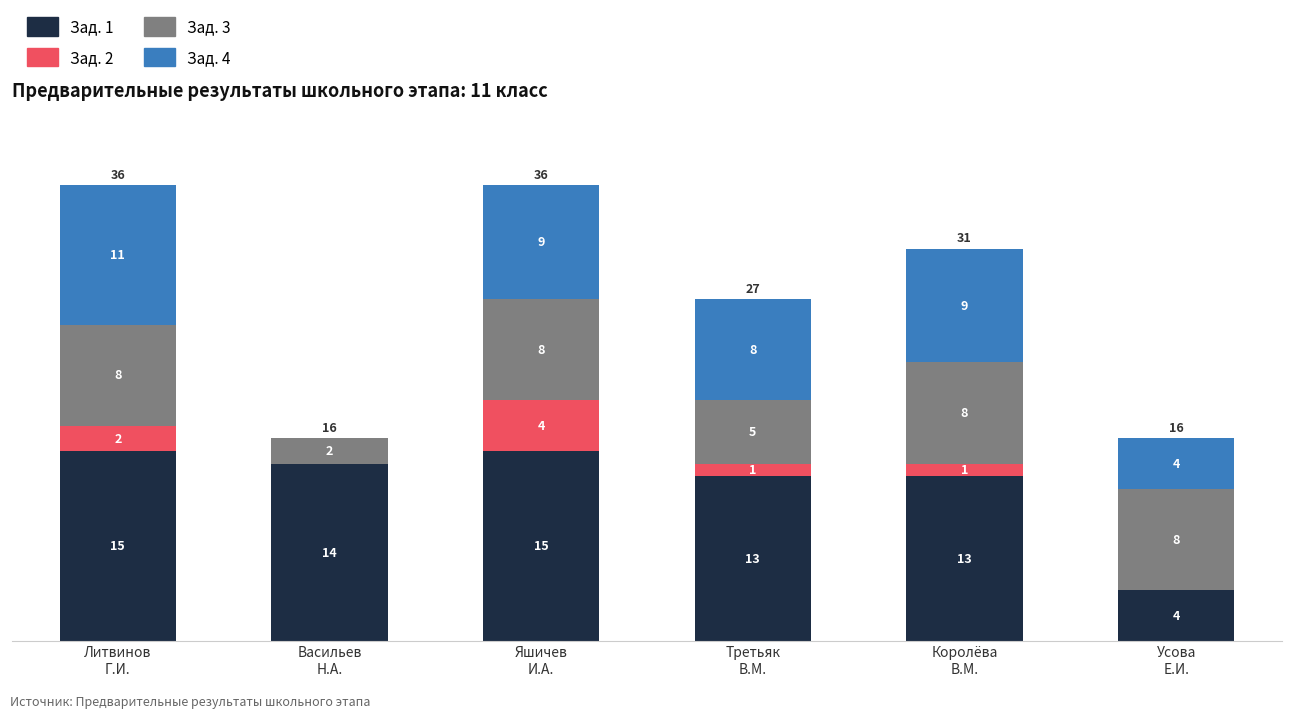

The Зад. 1 series shows 4 at Литвинов
Г.И.. True or false?

False